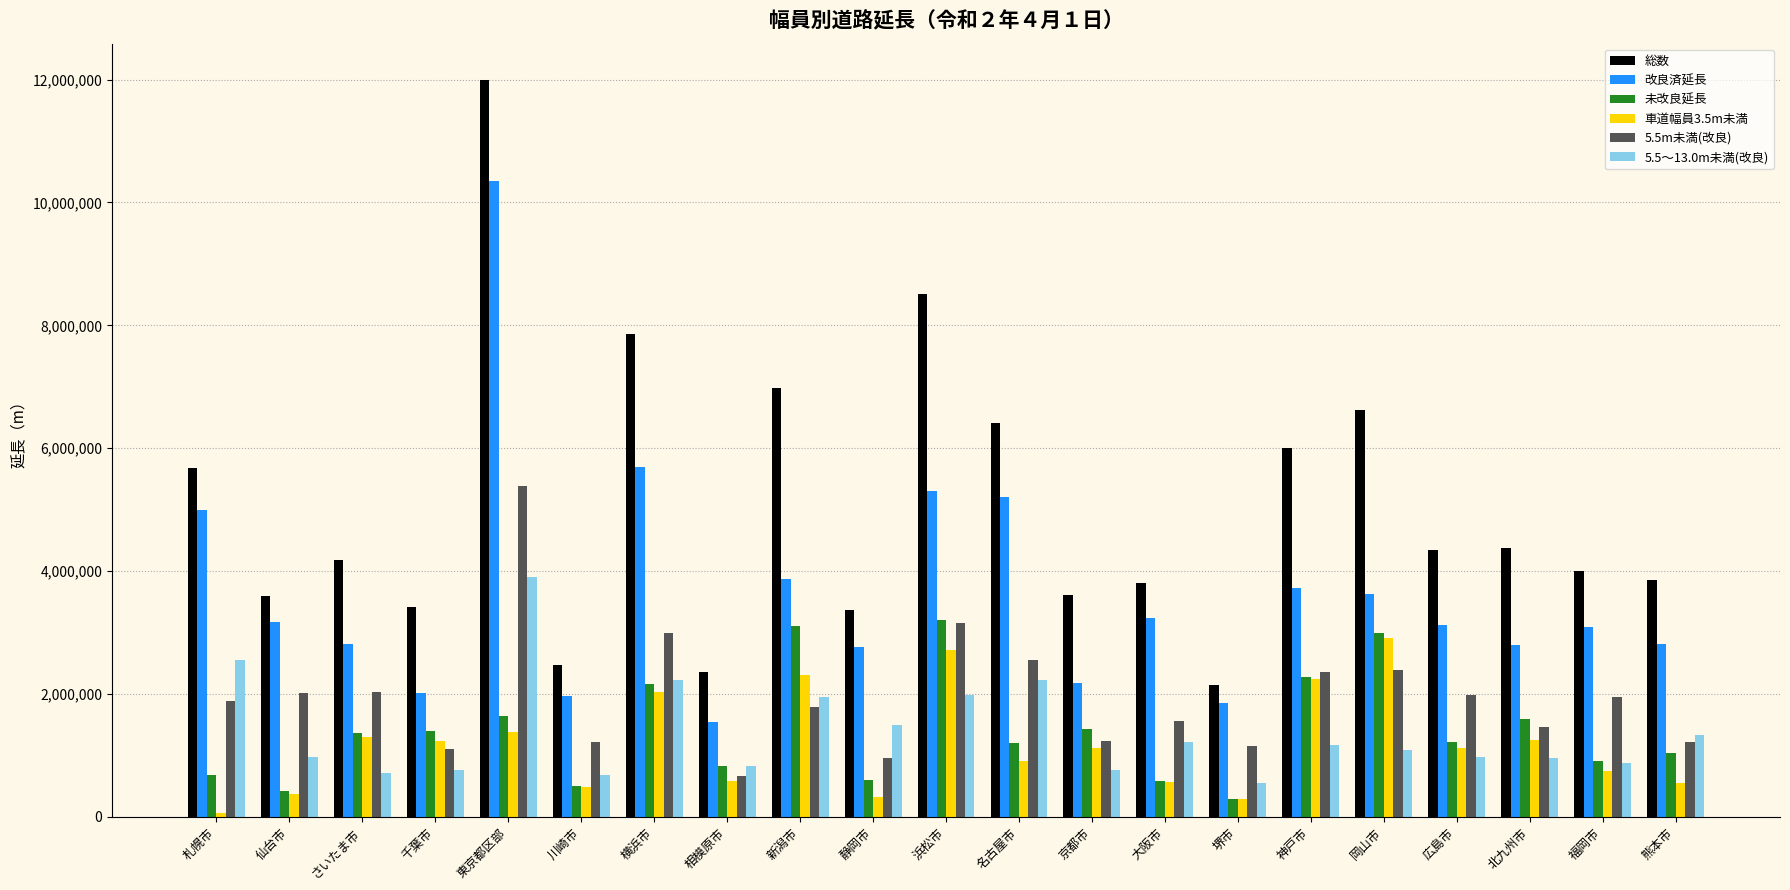

What is the difference between the 総数 values at 東京都区部 and さいたま市?

7802535.0